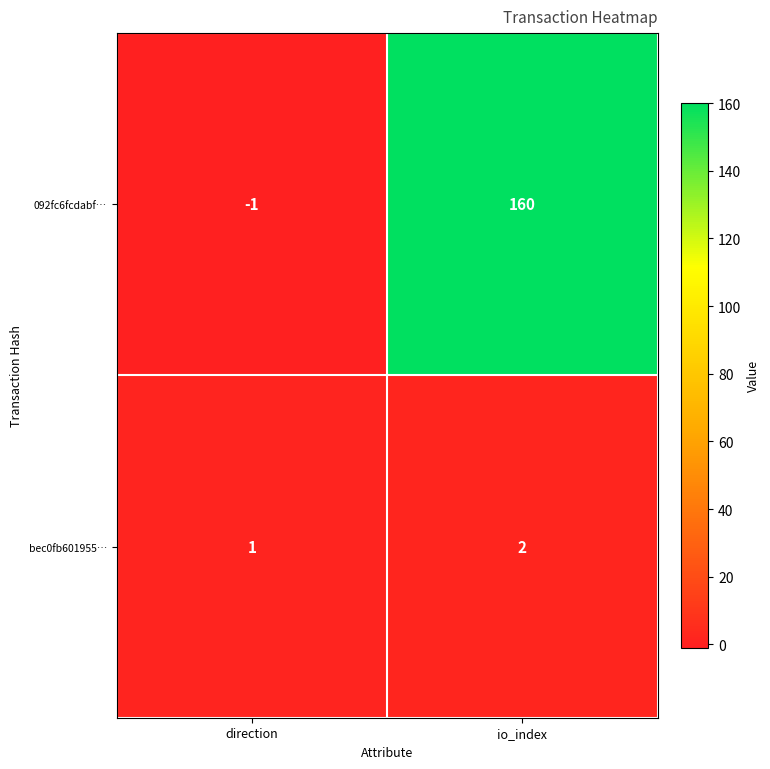

What is the difference between the maximum and minimum values in the 092fc6fcdabf… series?

161